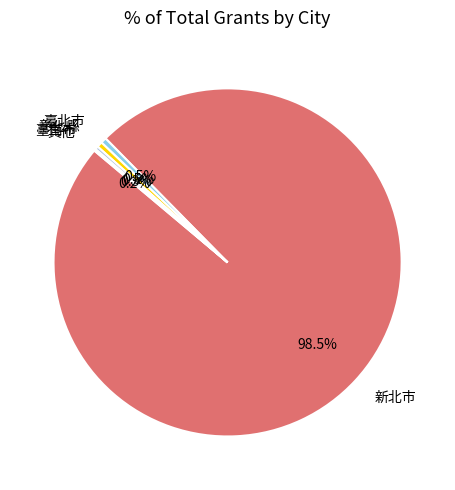

Which has a higher value, 臺南市 or 新北市?

新北市